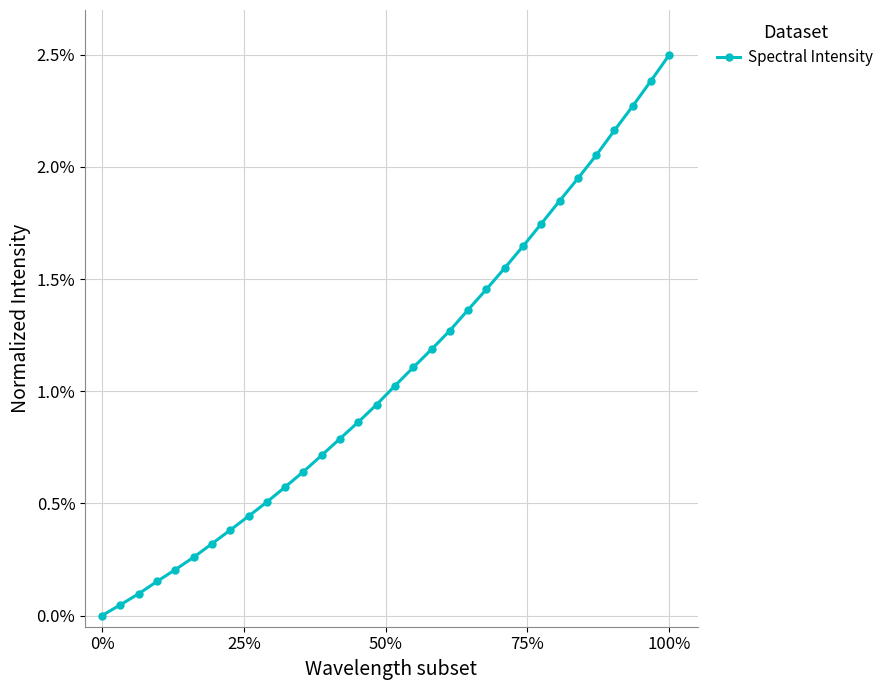

What is the maximum value shown in the chart?

2.5